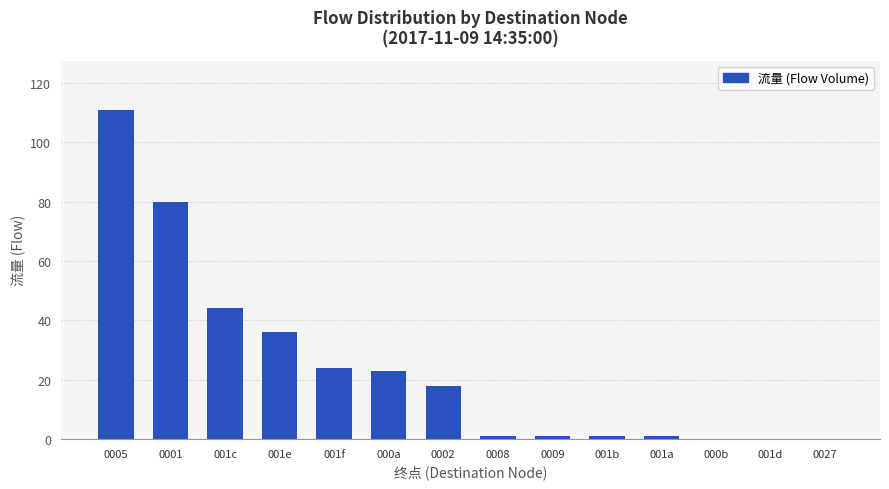

Is it true that the value at 000a is 23?

True